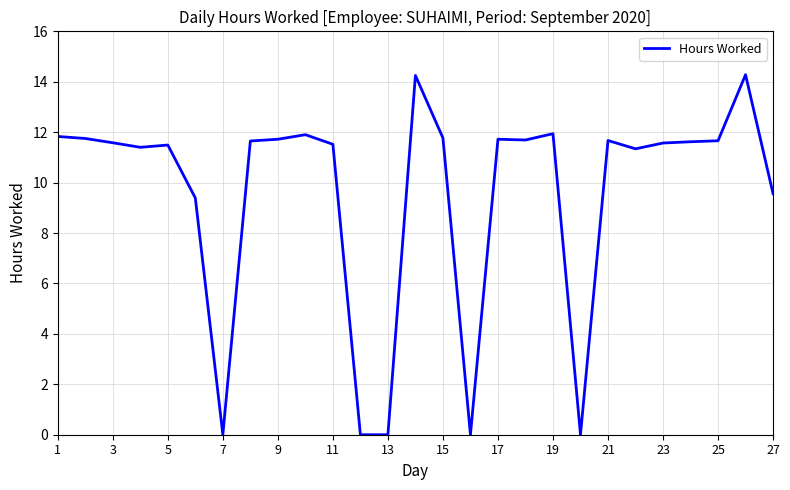

What is the greatest value displayed?

14.3